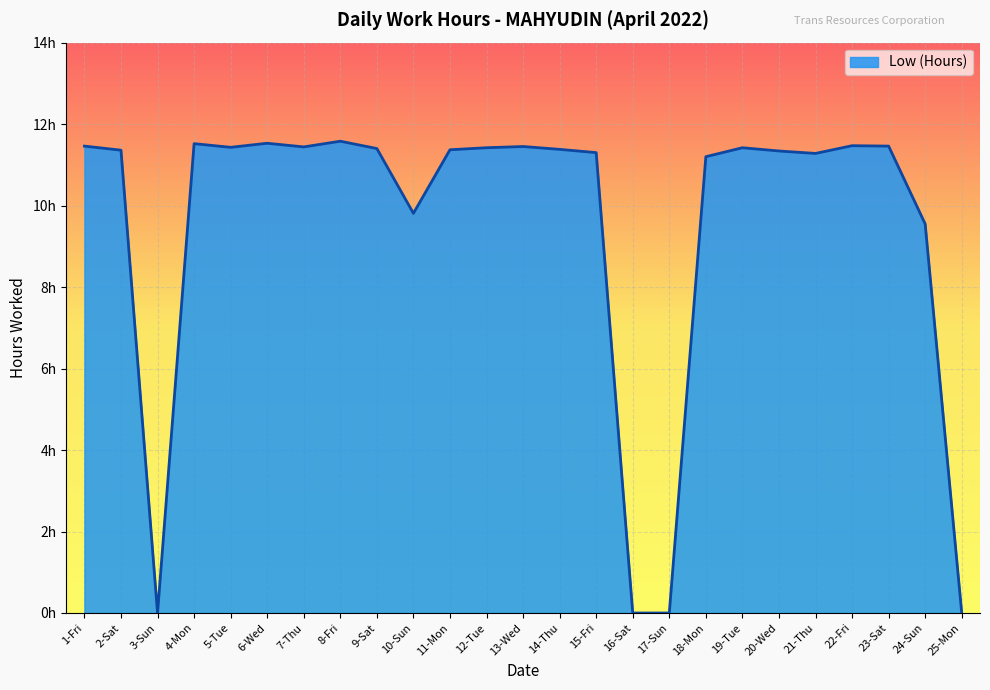

Does the chart display data point markers on the line(s)?

No